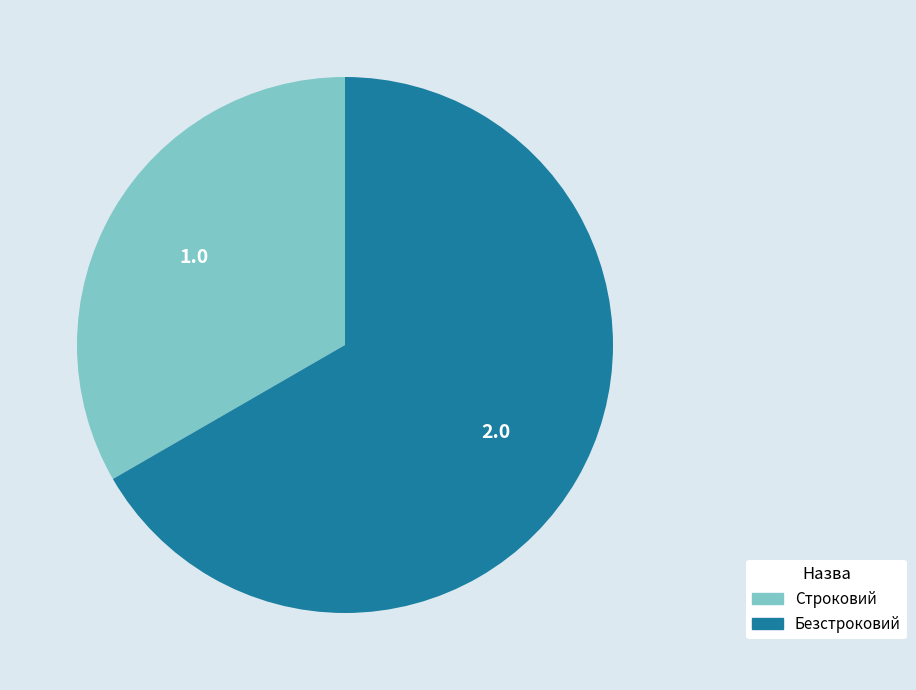

Combined, do Строковий and Безстроковий account for over 50%?

Yes